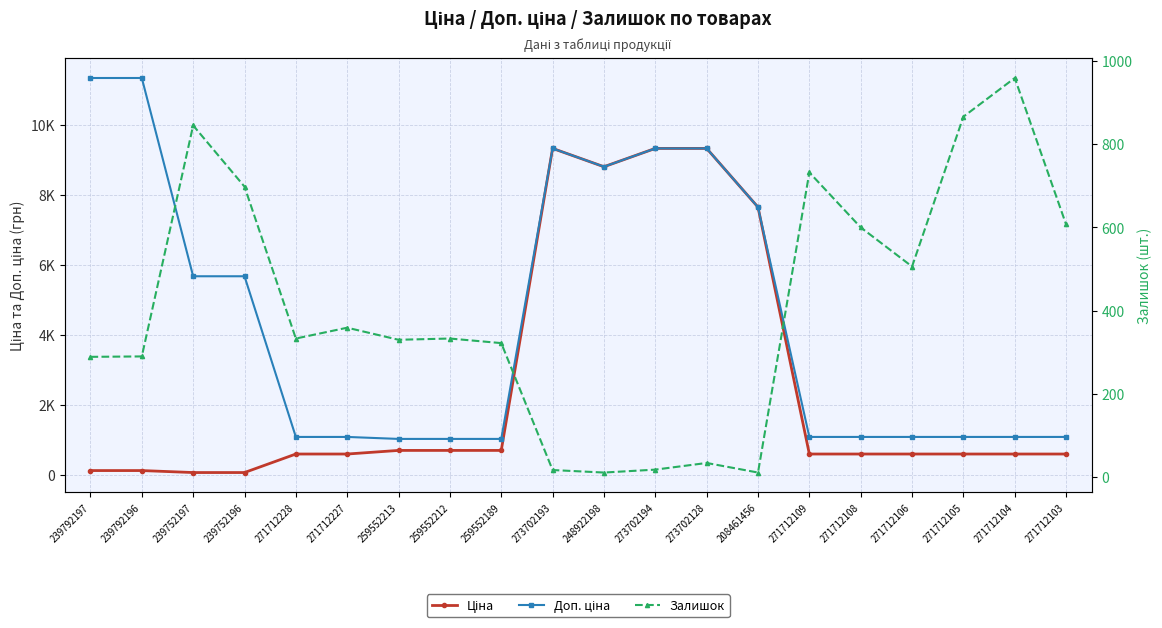

How many lines are shown in the chart?

3